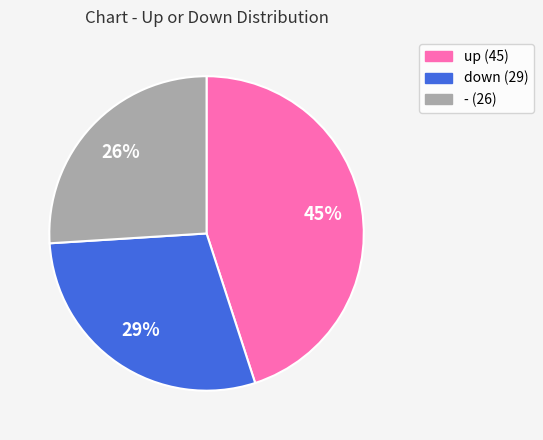

Is there any slice that represents more than half of the pie?

No